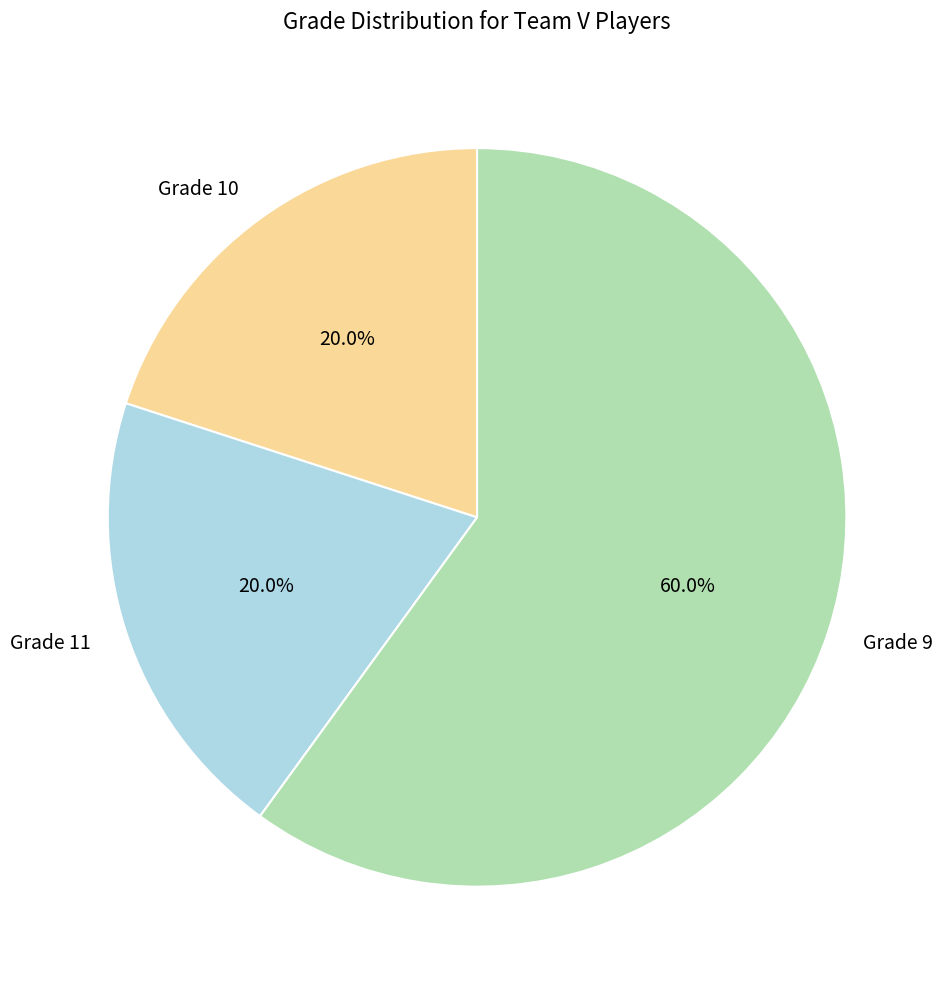

Combined, what portion of the pie is Grade 10 and Grade 11?

40.0%